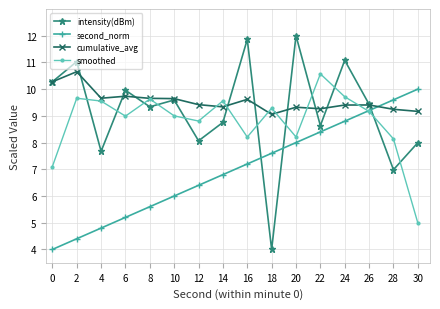

What is the sum of all second_norm values?

112.0